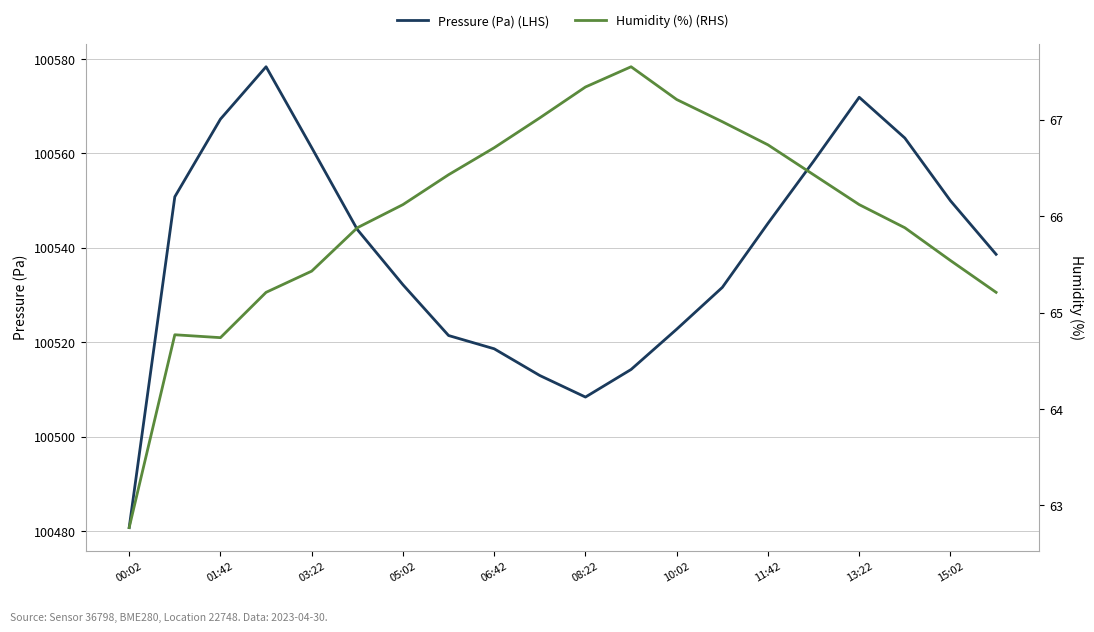

Does the chart have visible grid lines?

Yes